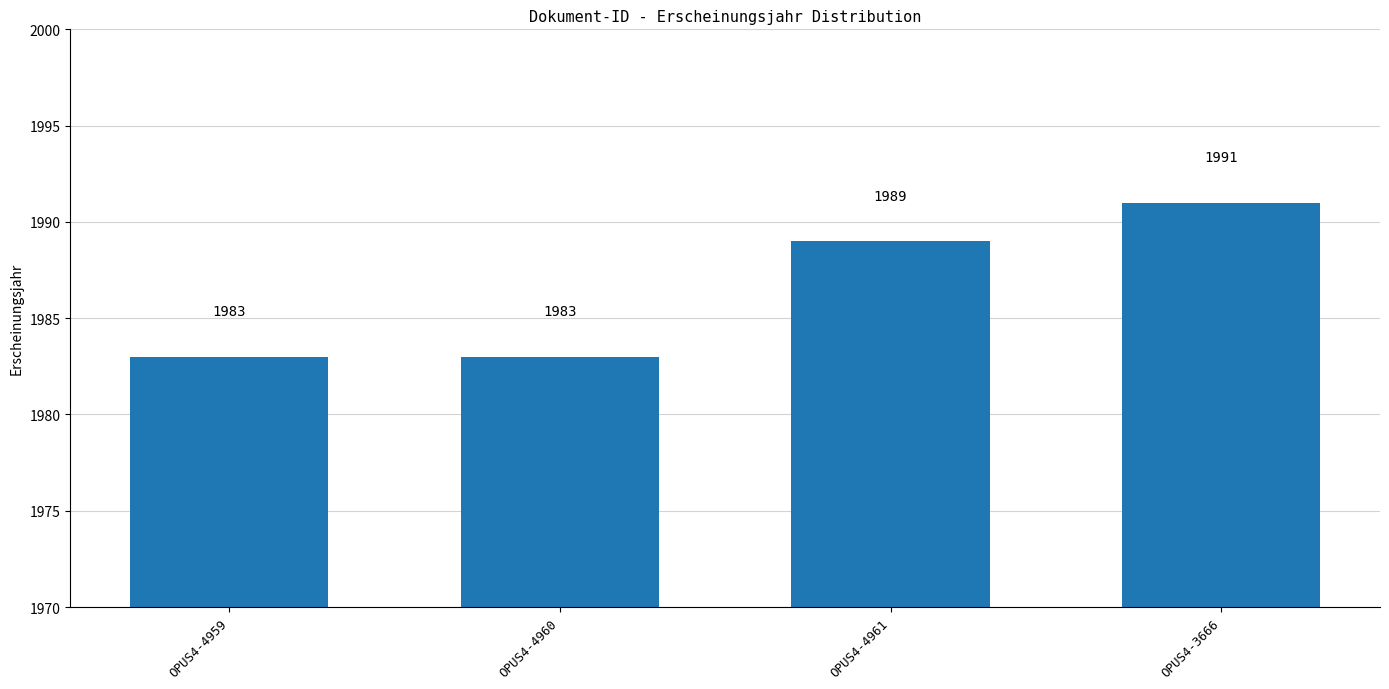

How many series are shown in this chart?

1